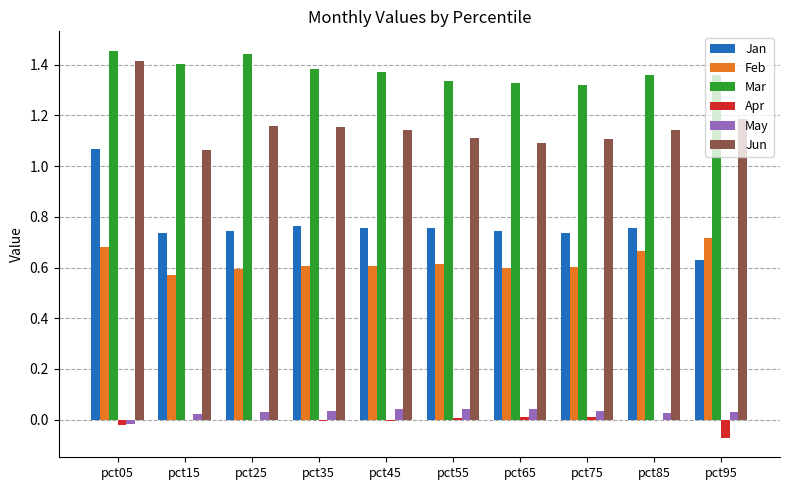

The value of Jan at pct65 is 0.7. True or false?

True